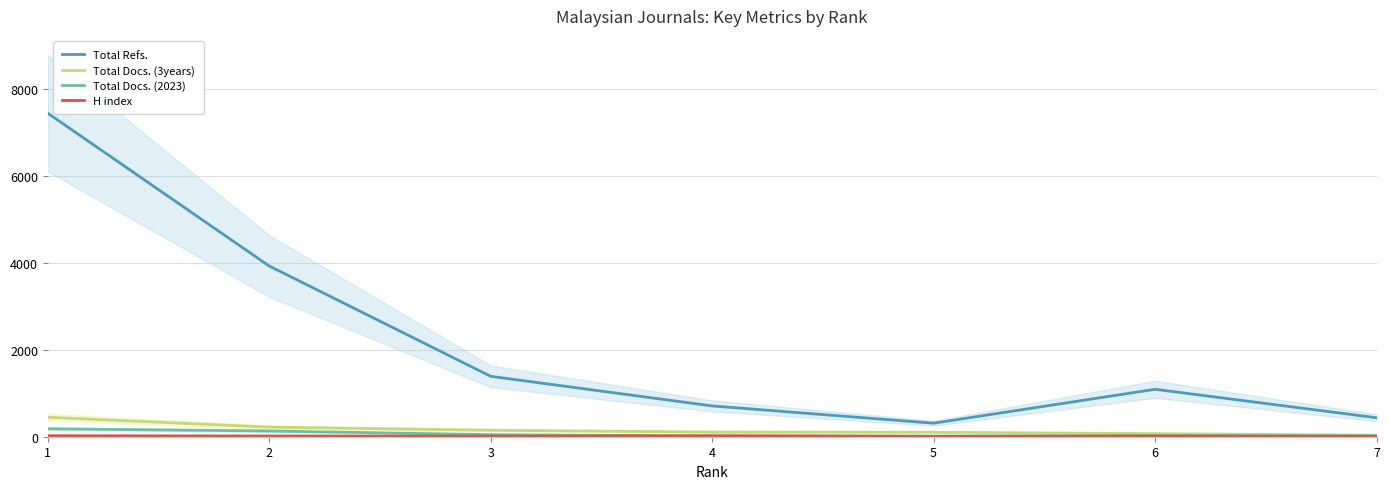

True or false: Total Docs. (2023) and Total Docs. (3years) intersect in this chart.

False